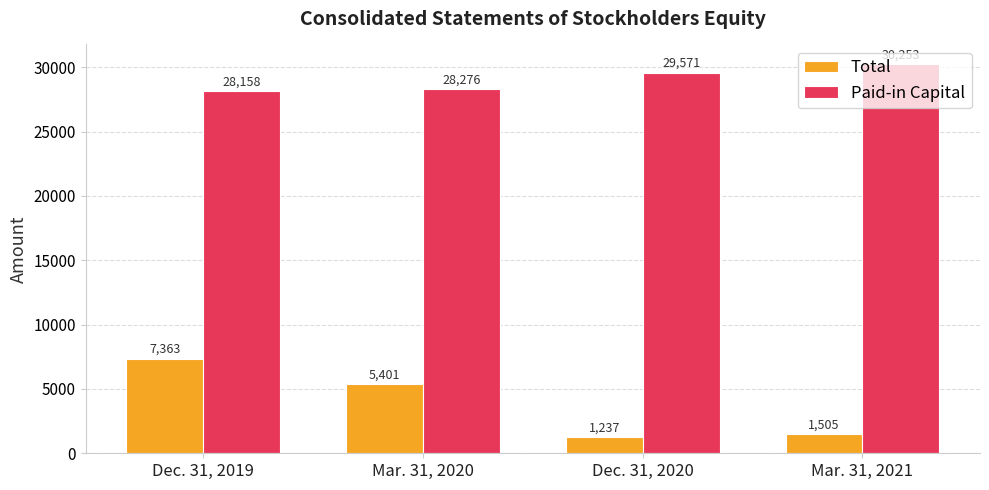

List the series in order of their overall mean, highest first.

Paid-in Capital, Total